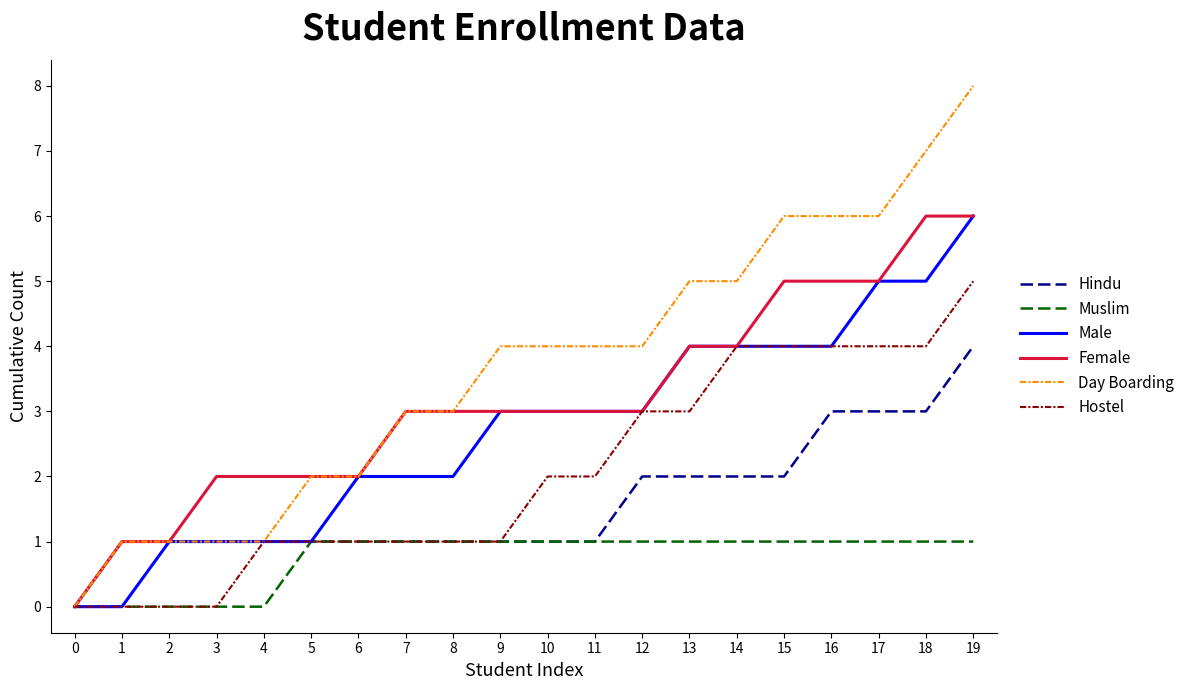

Rank the series by their average value, from highest to lowest.

Day Boarding, Female, Male, Hostel, Hindu, Muslim